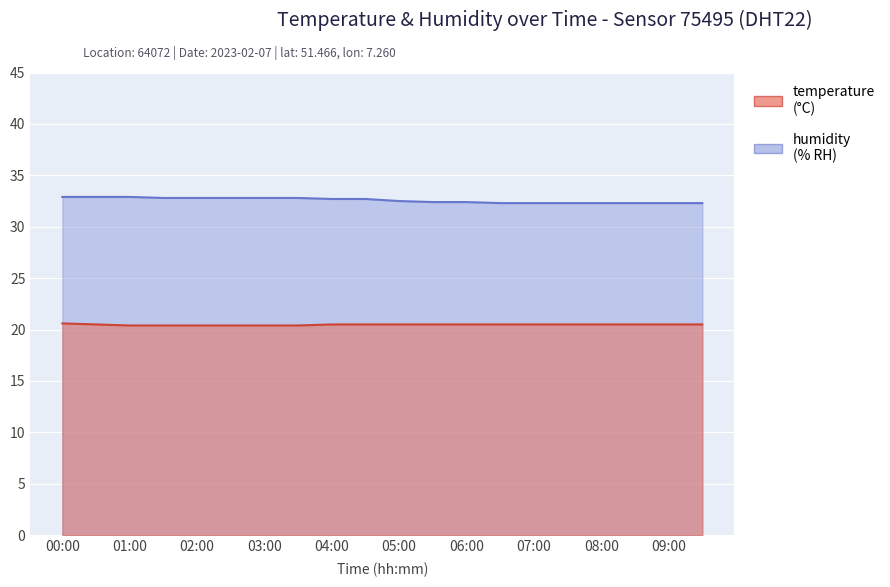

How many lines are shown in the chart?

2